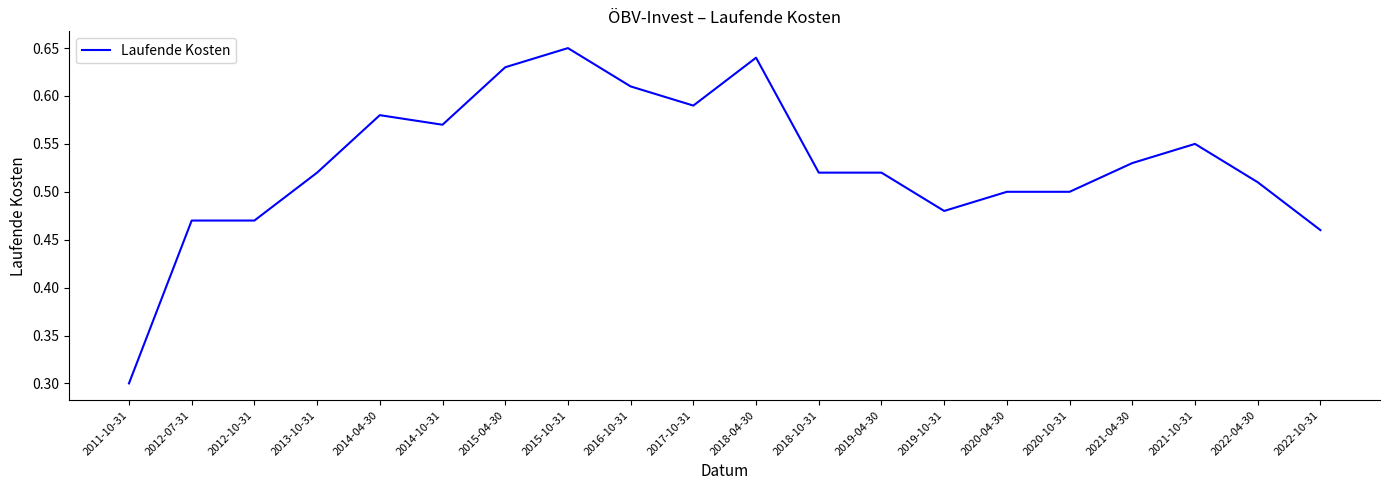

True or false: the data shows 0.2 at 2011-10-31.

False